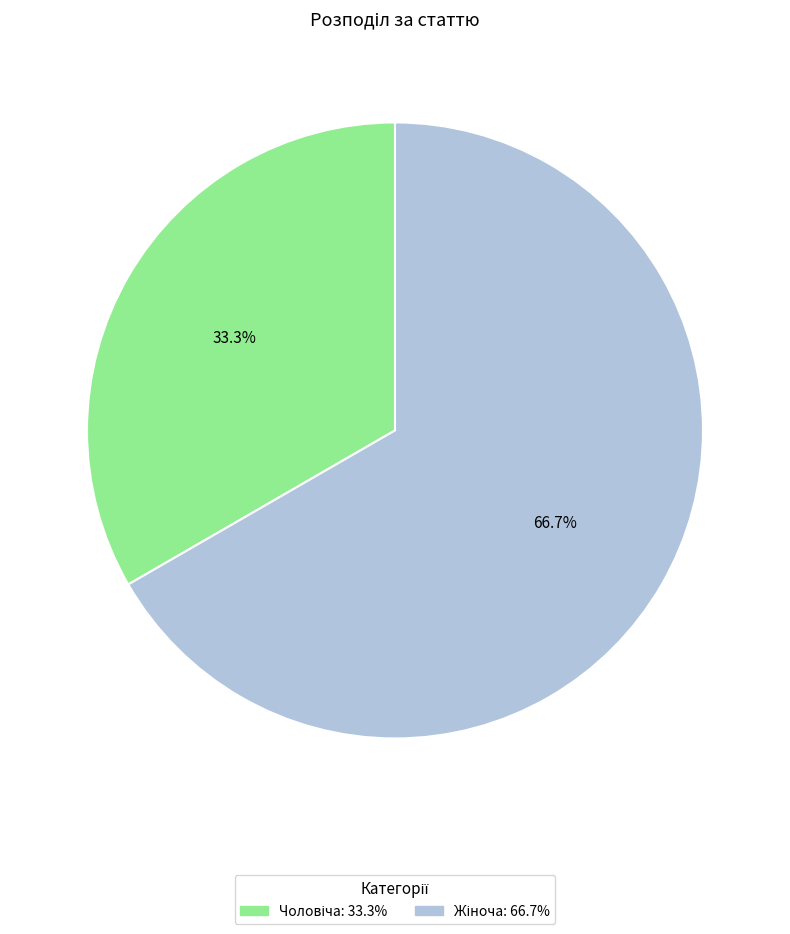

How many slices are in this pie chart?

2